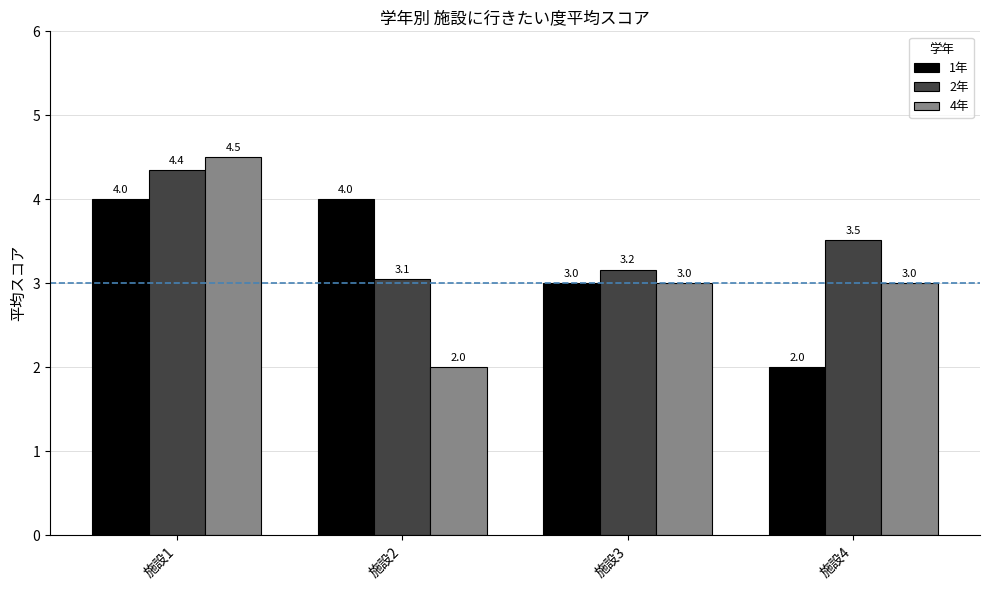

Rank the series by their average value, from highest to lowest.

2年, 1年, 4年